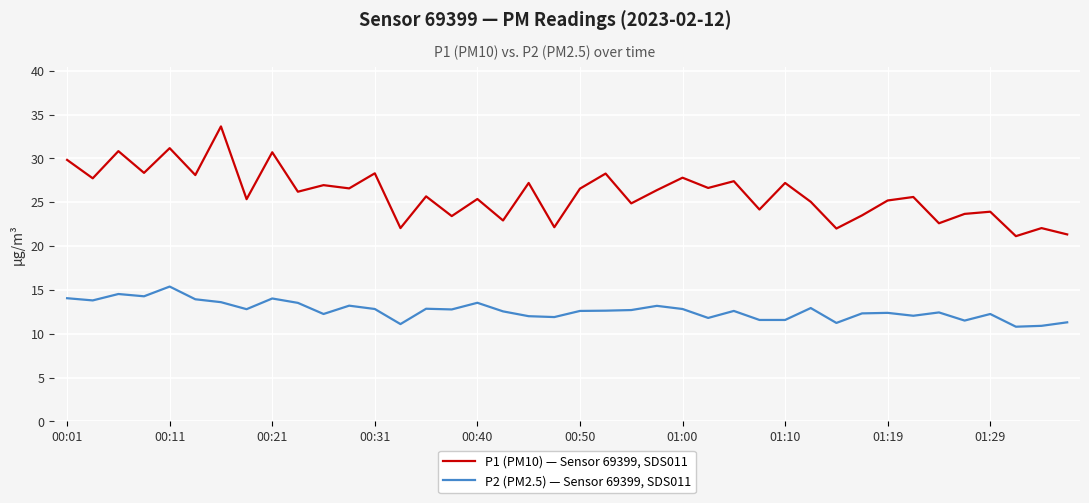

True or false: P1 (PM10) — Sensor 69399, SDS011 and P2 (PM2.5) — Sensor 69399, SDS011 cross at least once.

False